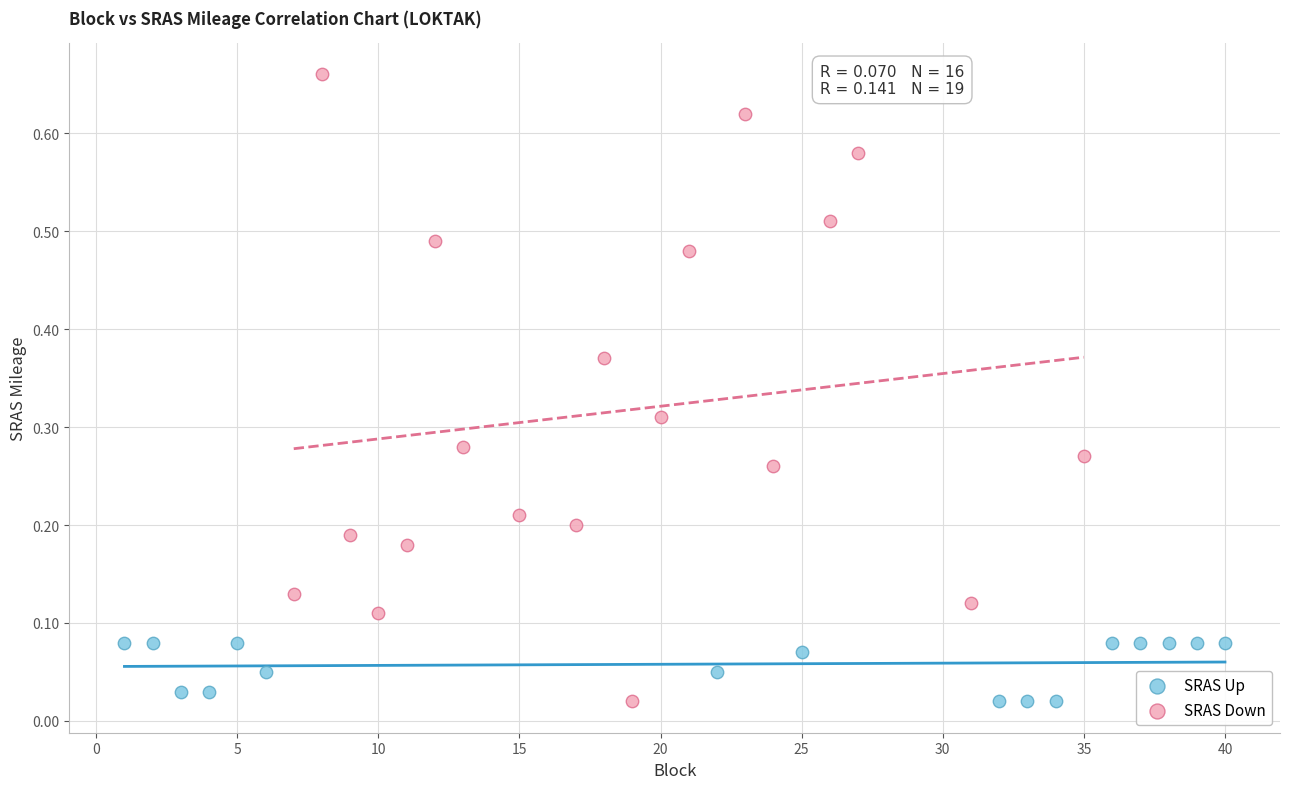

Which series has the widest spread of Y values?

SRAS Down